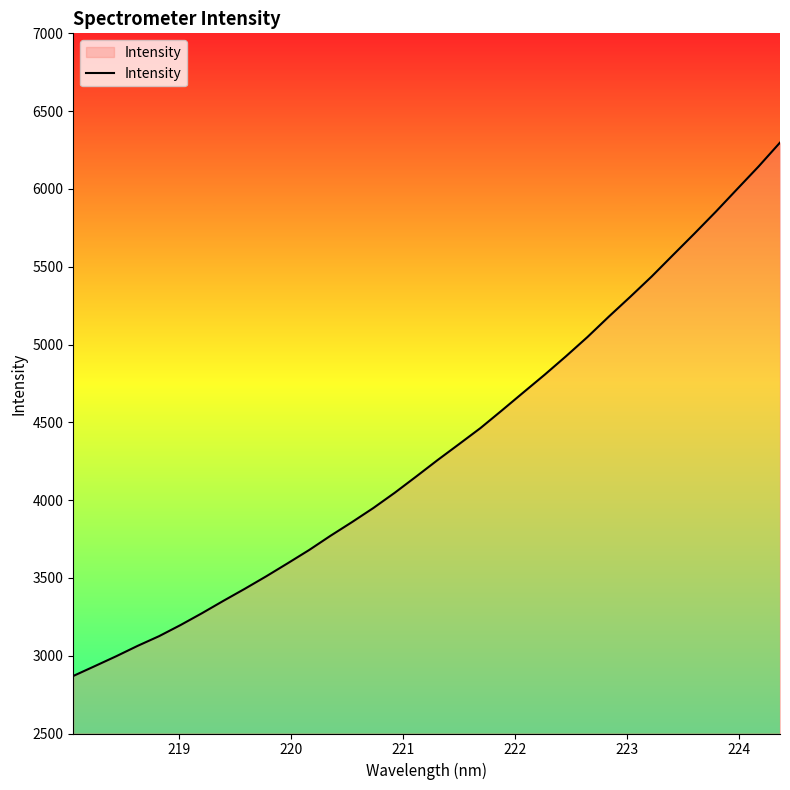

What is the maximum value shown in the chart?

6297.8